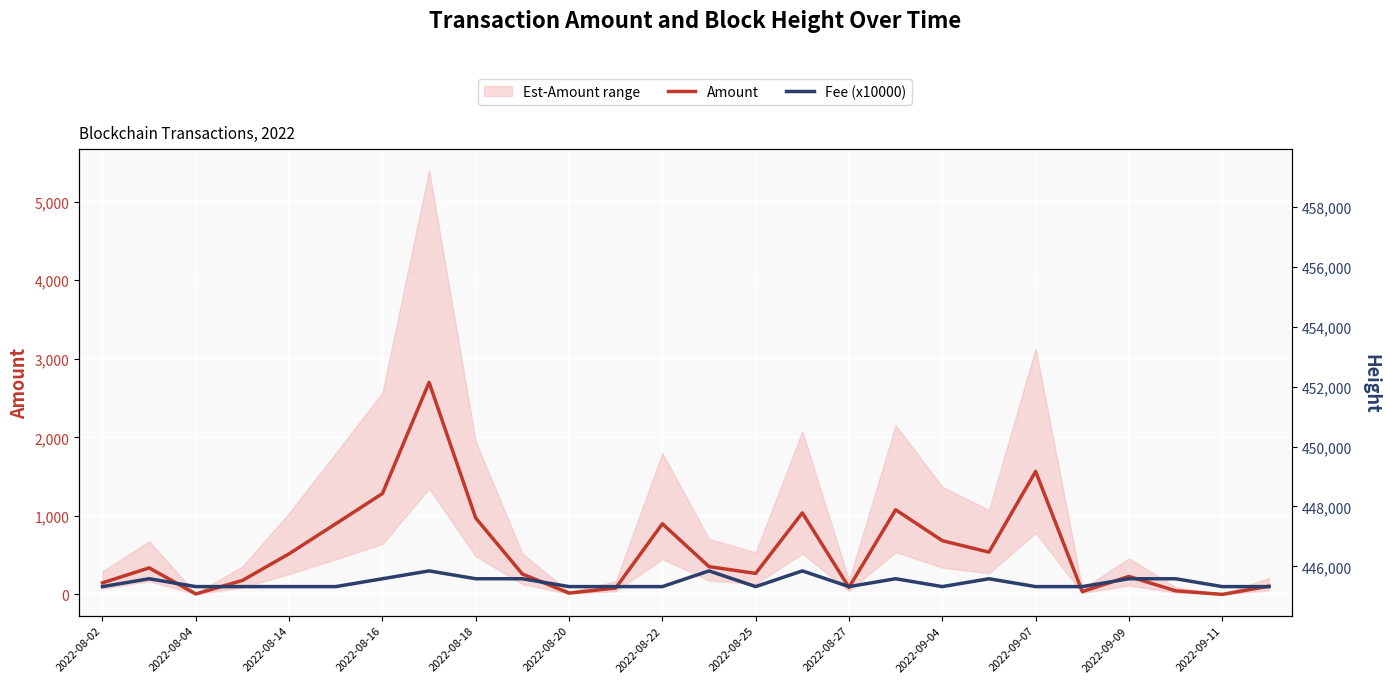

Between 2022-08-27 and 2022-08-20, which is larger?

2022-08-27